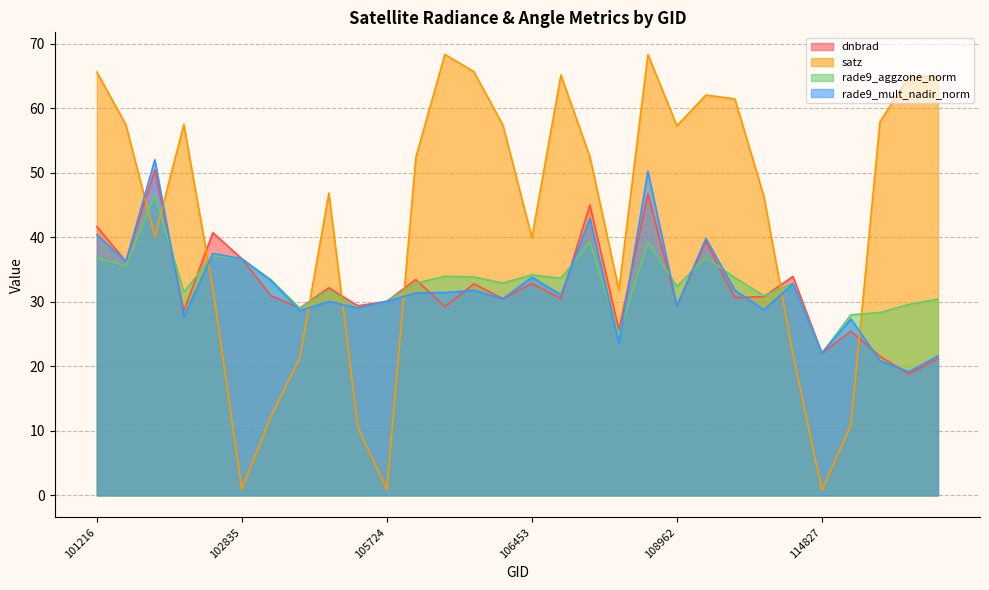

Which series ends up on top after the final intersection of rade9_aggzone_norm and satz?

satz